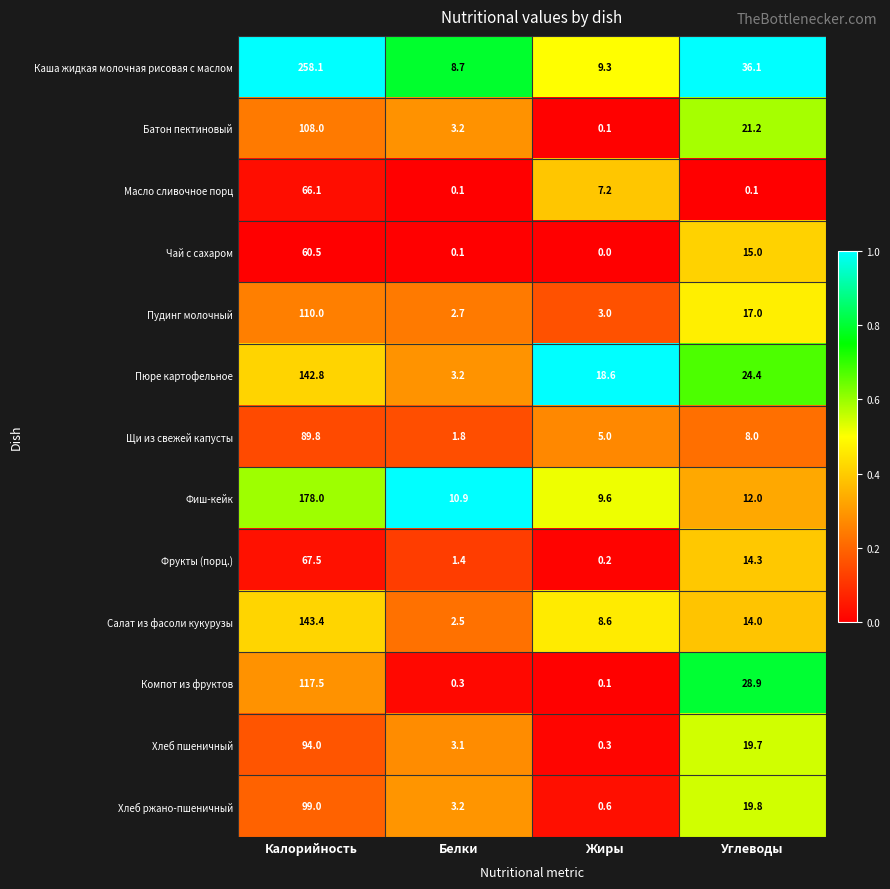

Count the number of data series in this chart.

13